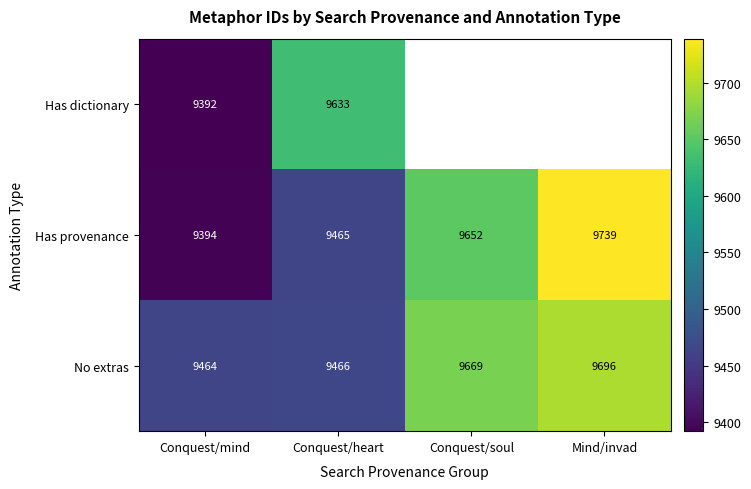

What is the smallest value displayed?

9392.0